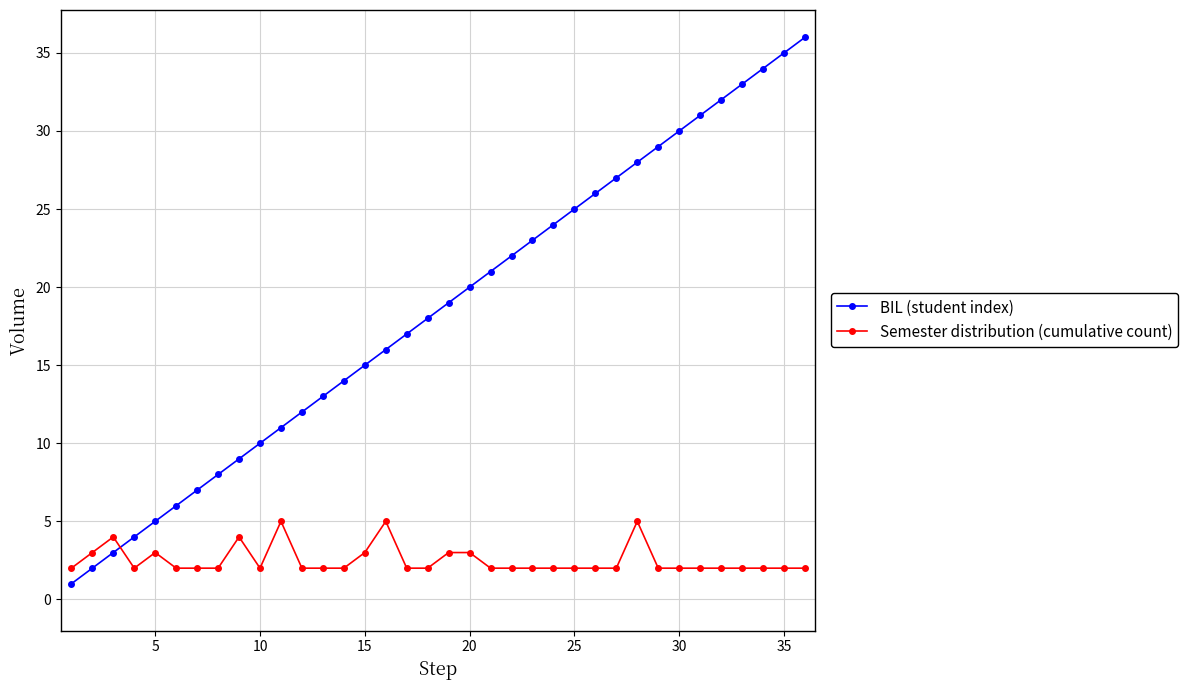

List the series in order of their overall mean, highest first.

BIL (student index), Semester distribution (cumulative count)